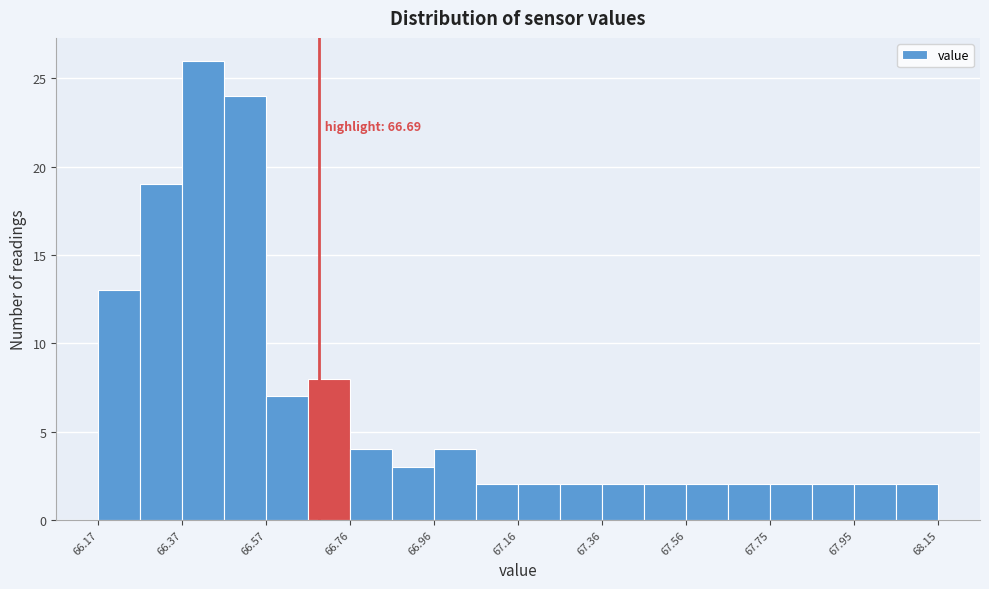

Over which range of the x-axis is the bar tallest?

66.36 to 66.46